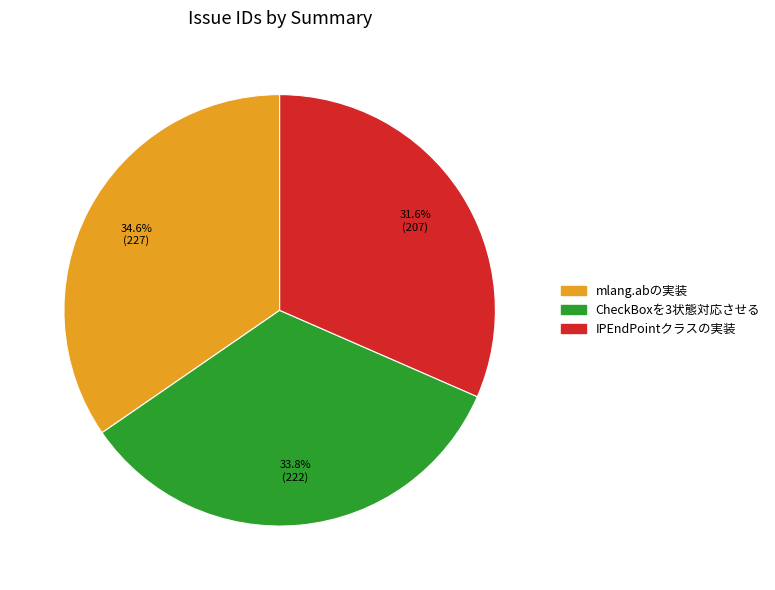

Which slice is the smallest?

IPEndPointクラスの実装